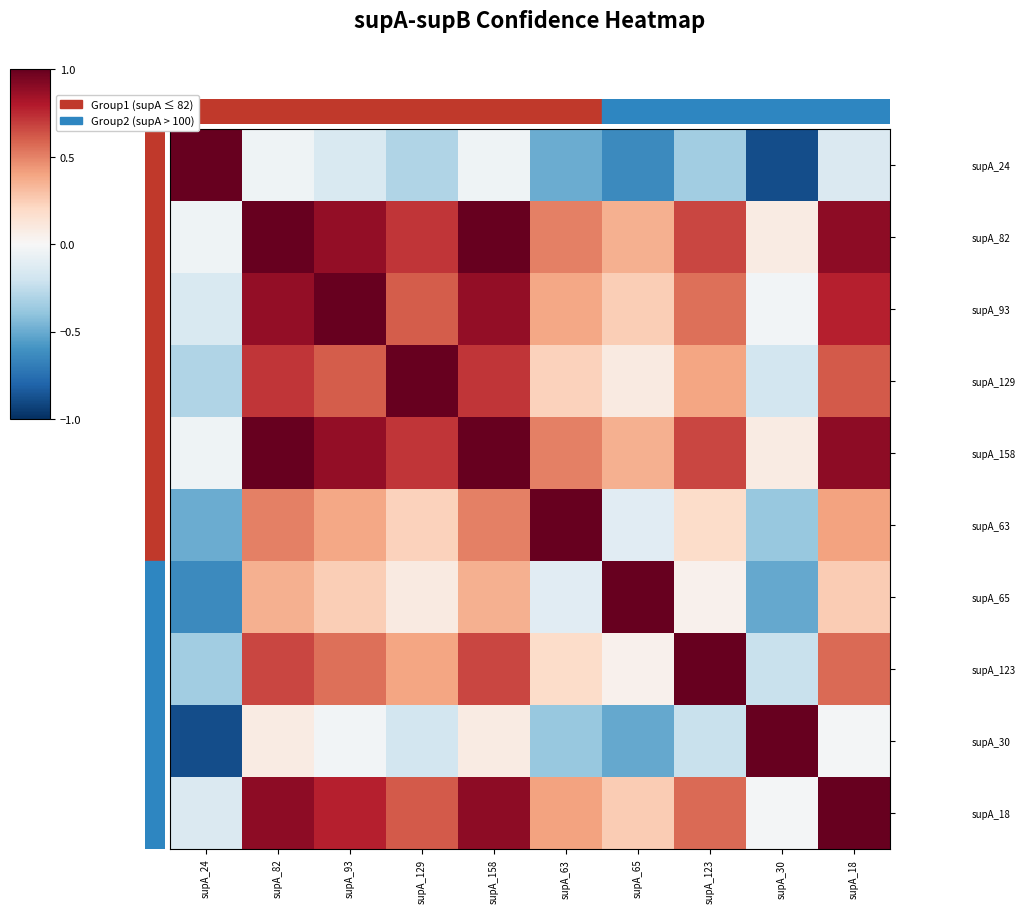

What is the spread (max minus min) of values at supA_93?

1.2